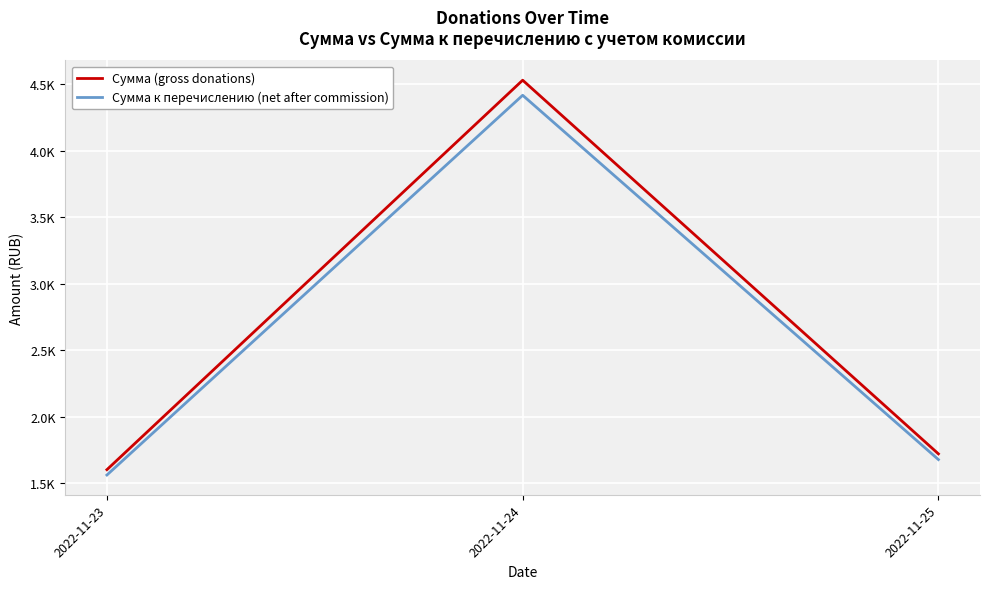

At 2022-11-25, list the series in order from largest to smallest.

Сумма (gross donations), Сумма к перечислению (net after commission)